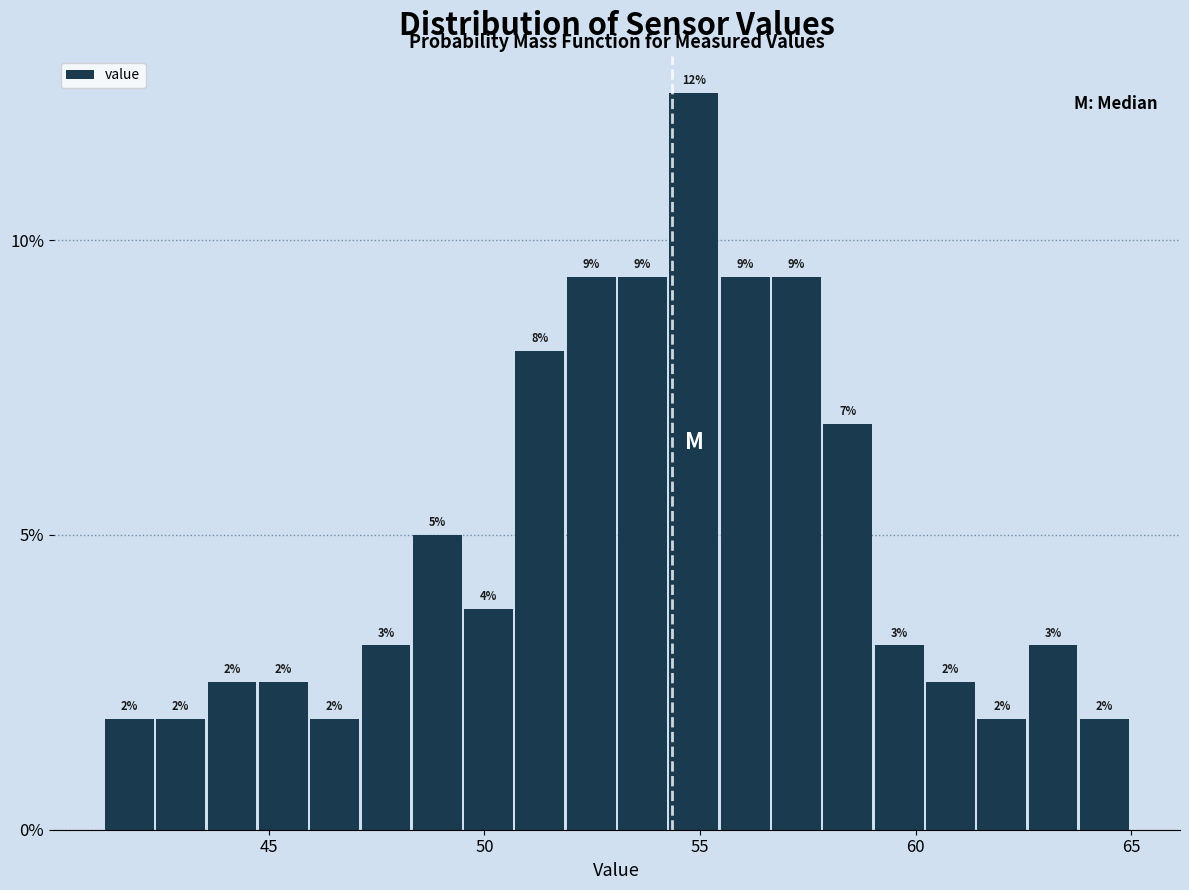

Around what value on the x-axis is the tallest bar? Give the approximate position of its centre, as read against the axis.

55.0